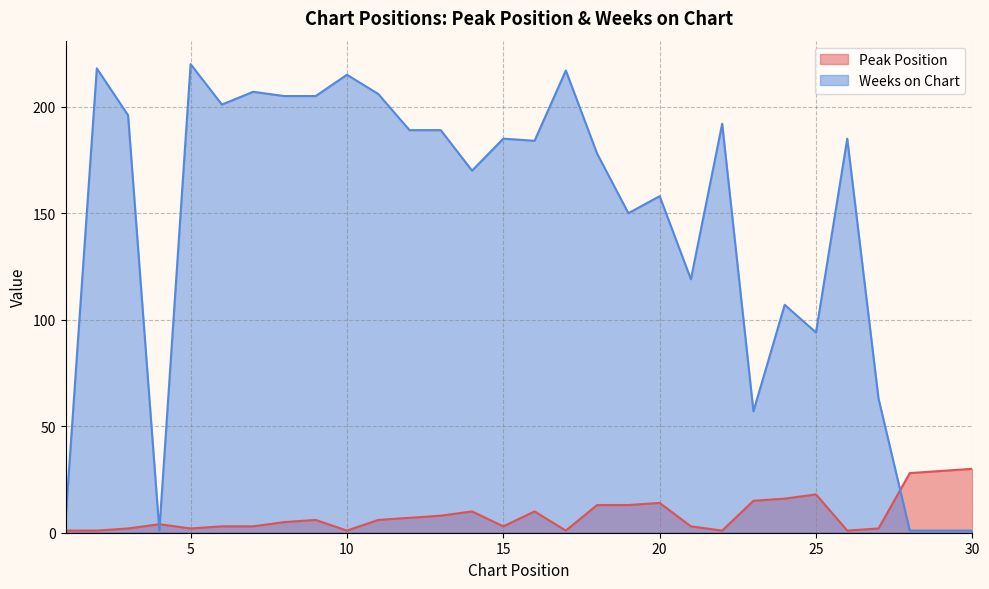

What is the average value of the Weeks on Chart series?

144